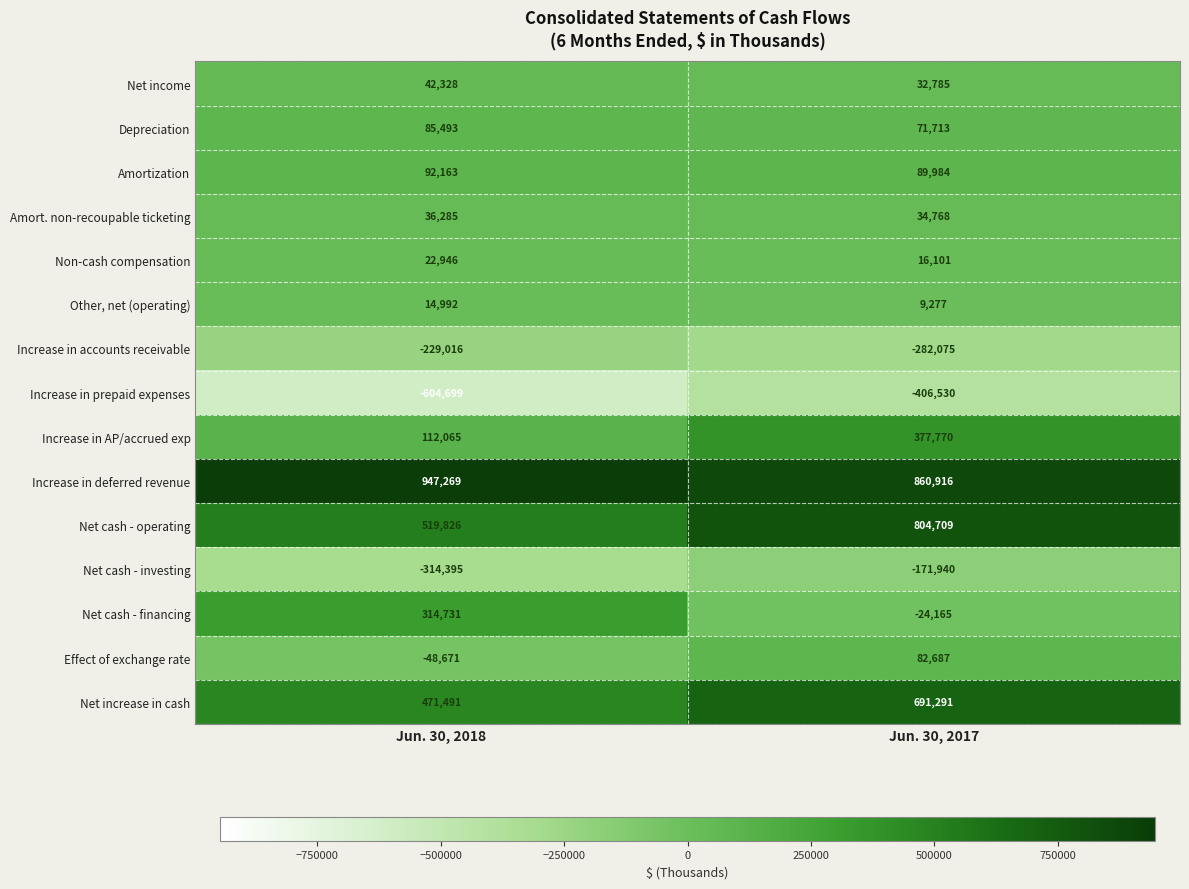

Reading left to right, list all the values displayed in this chart.

Net income: Jun. 30, 2018=42328	Jun. 30, 2017=32785
Depreciation: Jun. 30, 2018=85493	Jun. 30, 2017=71713
Amortization: Jun. 30, 2018=92163	Jun. 30, 2017=89984
Amort. non-recoupable ticketing: Jun. 30, 2018=36285	Jun. 30, 2017=34768
Non-cash compensation: Jun. 30, 2018=22946	Jun. 30, 2017=16101
Other, net (operating): Jun. 30, 2018=14992	Jun. 30, 2017=9277
Increase in accounts receivable: Jun. 30, 2018=-229016	Jun. 30, 2017=-282075
Increase in prepaid expenses: Jun. 30, 2018=-604699	Jun. 30, 2017=-406530
Increase in AP/accrued exp: Jun. 30, 2018=112065	Jun. 30, 2017=377770
Increase in deferred revenue: Jun. 30, 2018=947269	Jun. 30, 2017=860916
Net cash - operating: Jun. 30, 2018=519826	Jun. 30, 2017=804709
Net cash - investing: Jun. 30, 2018=-314395	Jun. 30, 2017=-171940
Net cash - financing: Jun. 30, 2018=314731	Jun. 30, 2017=-24165
Effect of exchange rate: Jun. 30, 2018=-48671	Jun. 30, 2017=82687
Net increase in cash: Jun. 30, 2018=471491	Jun. 30, 2017=691291